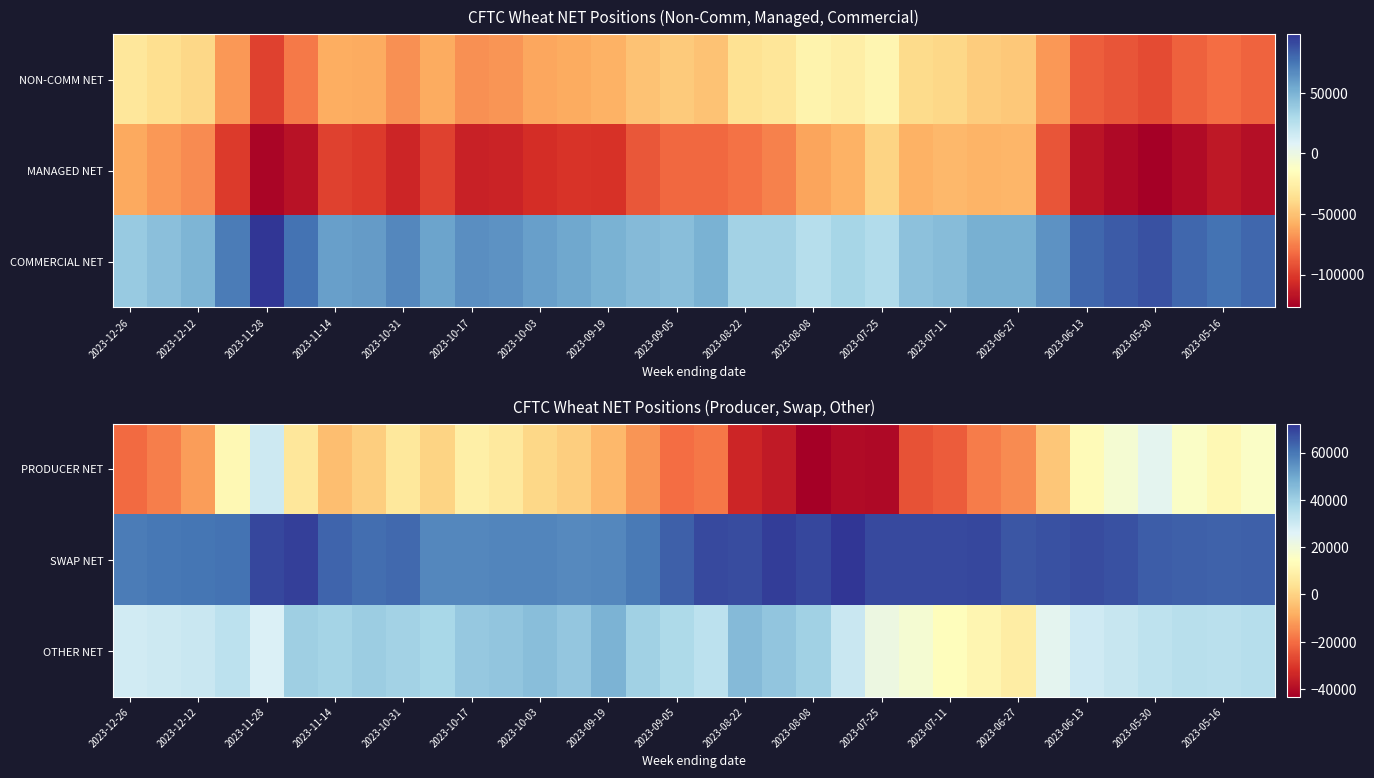

The PRODUCER NET series shows -14769 at 2023-06-27. True or false?

True